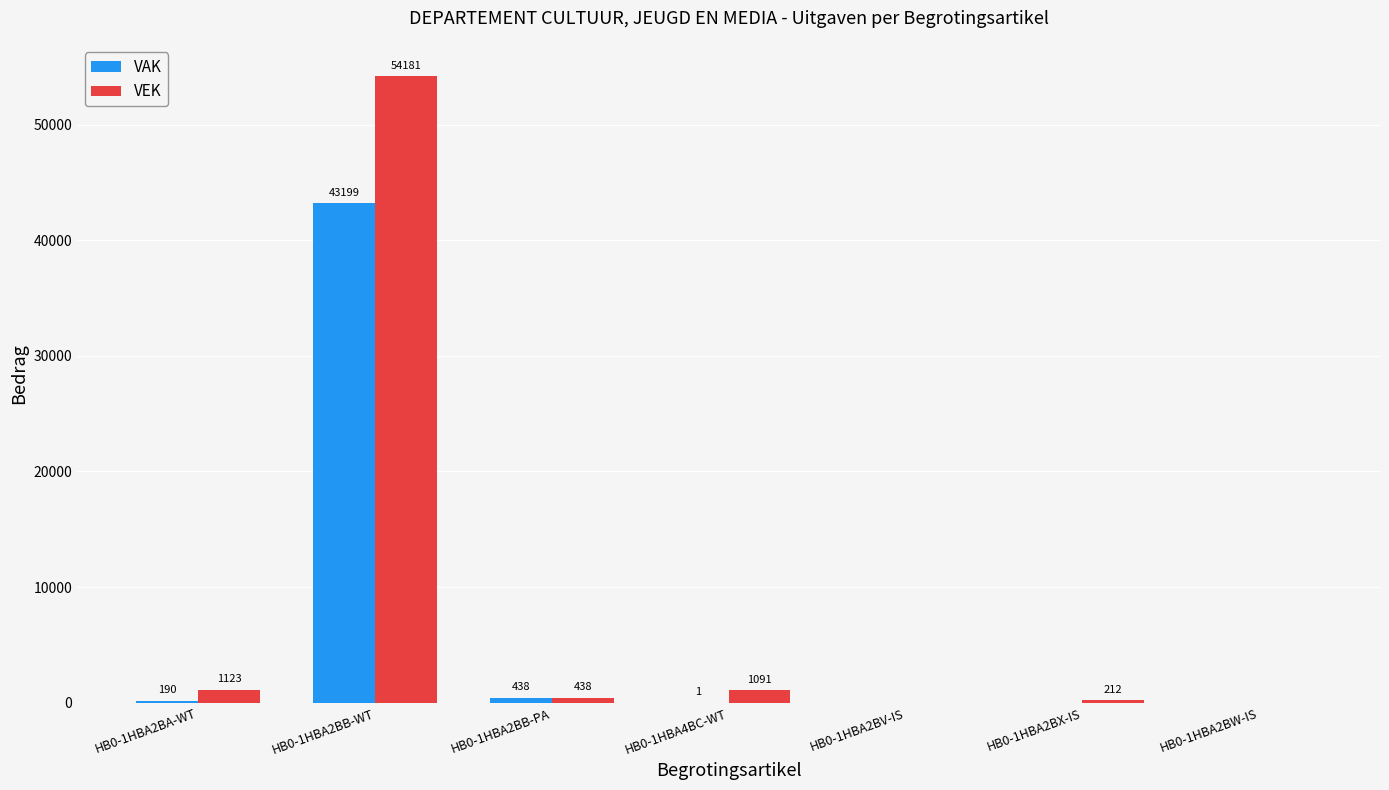

How many groups of bars are there?

7